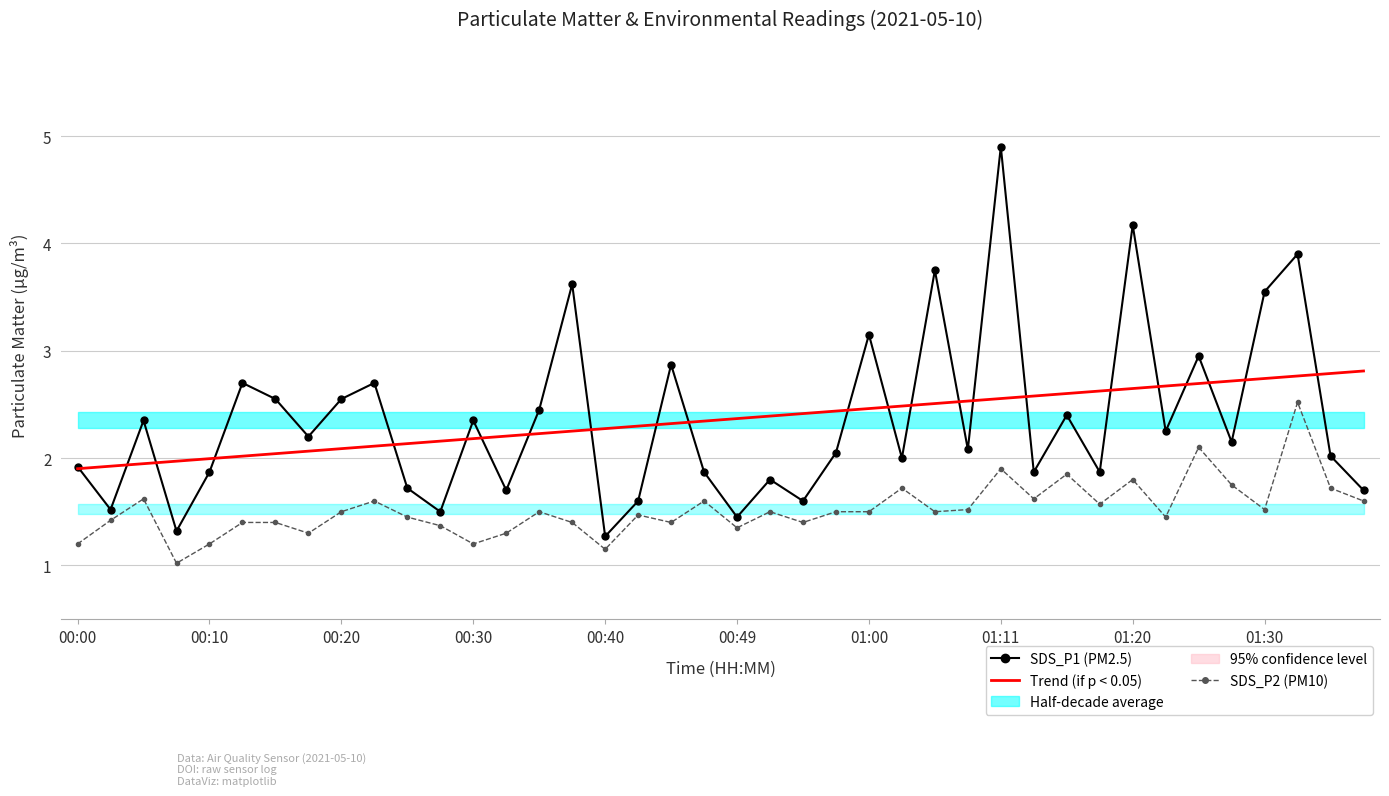

True or false: SDS_P2 (PM10) and Trend (SDS_P1) cross at least once.

False